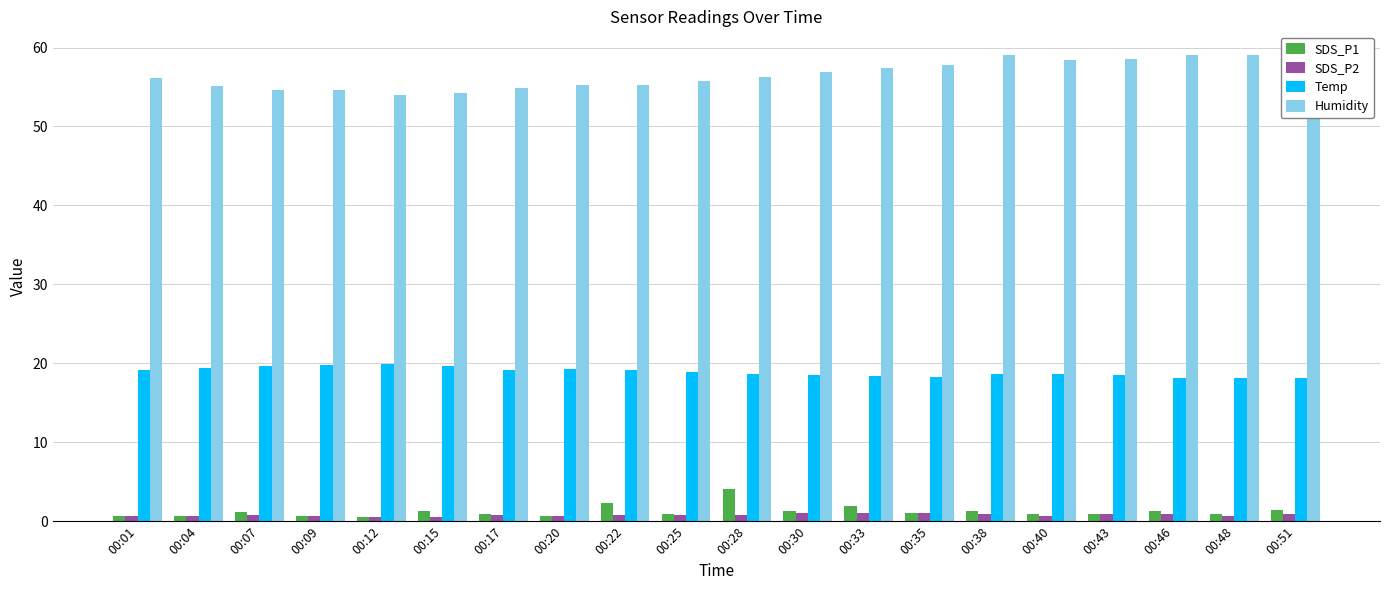

What is the difference between the second highest and second lowest values in the SDS_P2 series?

0.4